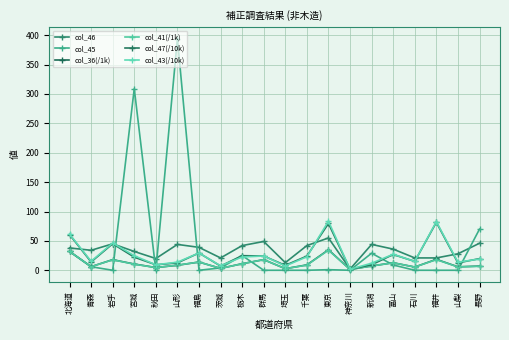

What is the difference between the second highest and second lowest values in the col_36(/1k) series?

29.3